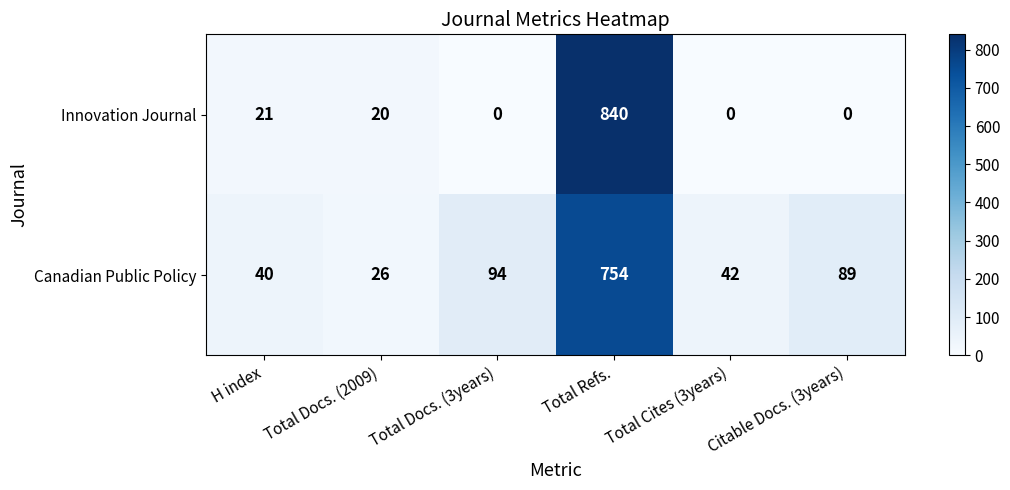

At which label is Innovation Journal closest to 420?

H index